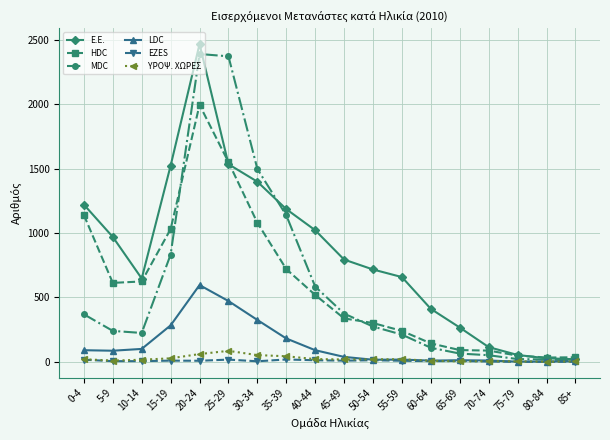

What position from the right is 50-54?

8